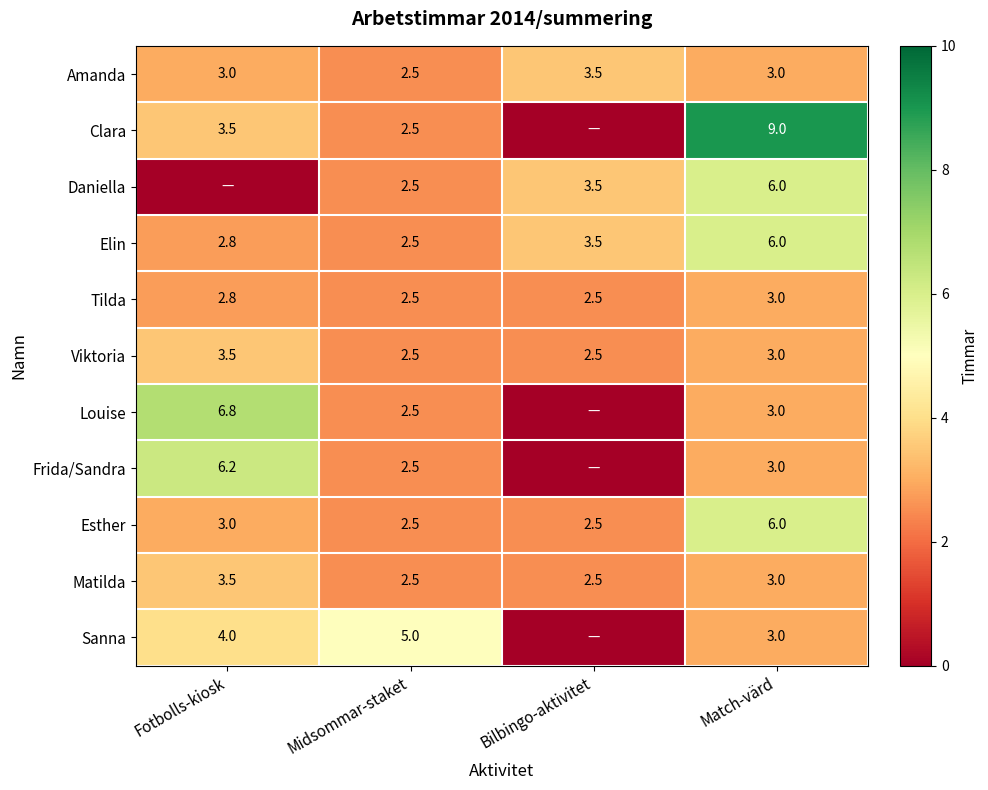

Count the Elin values in the range 2 to 6.

4